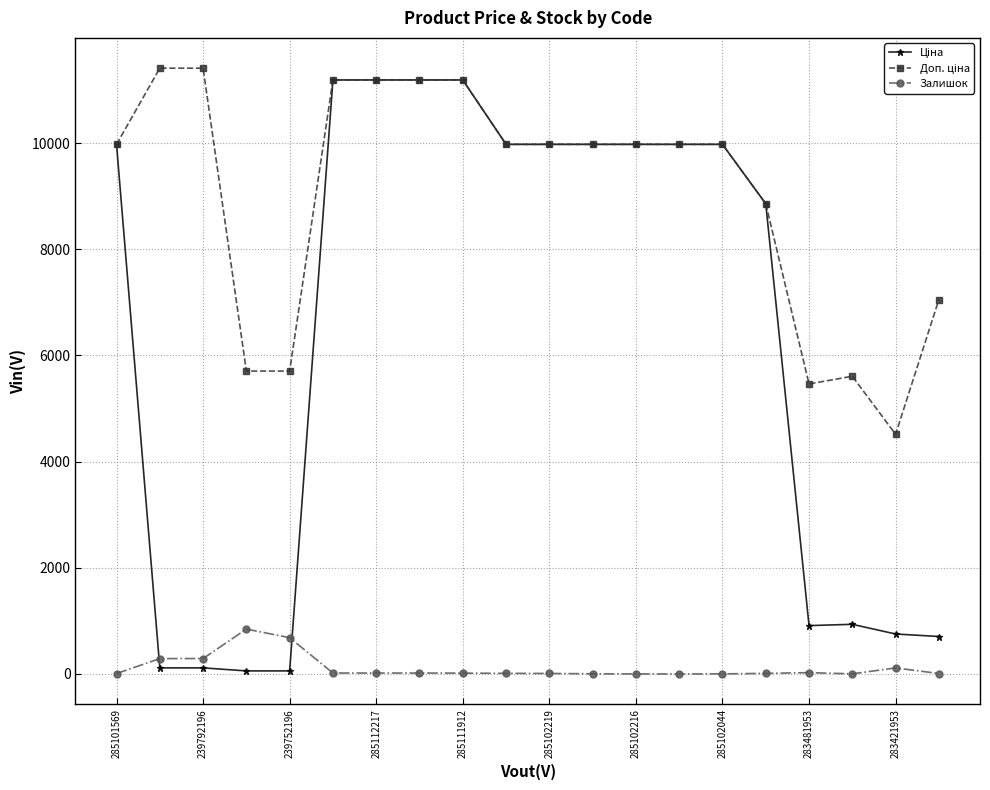

What is the greatest value displayed?

11410.0